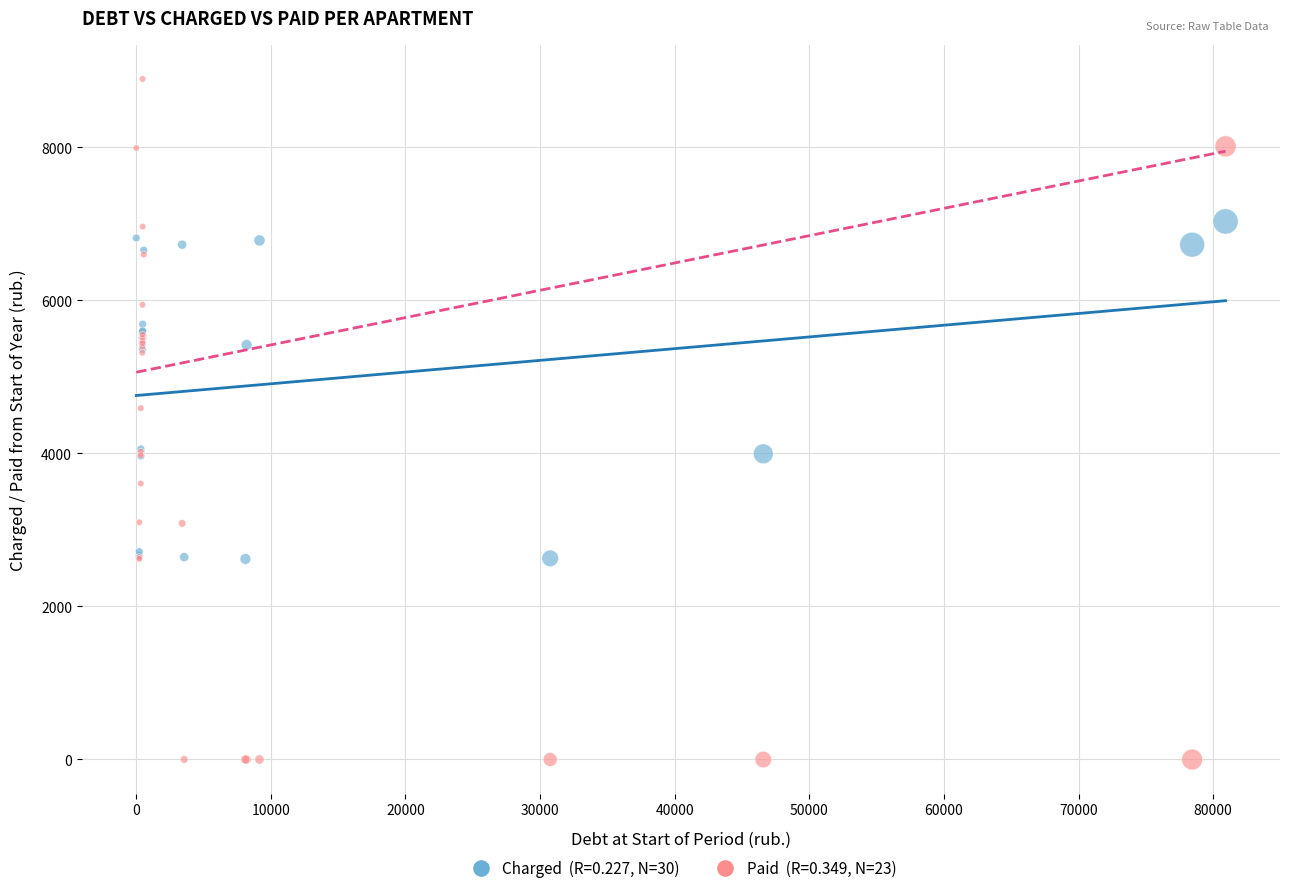

Across all series, what Y value is closest to 4447?

4592.2